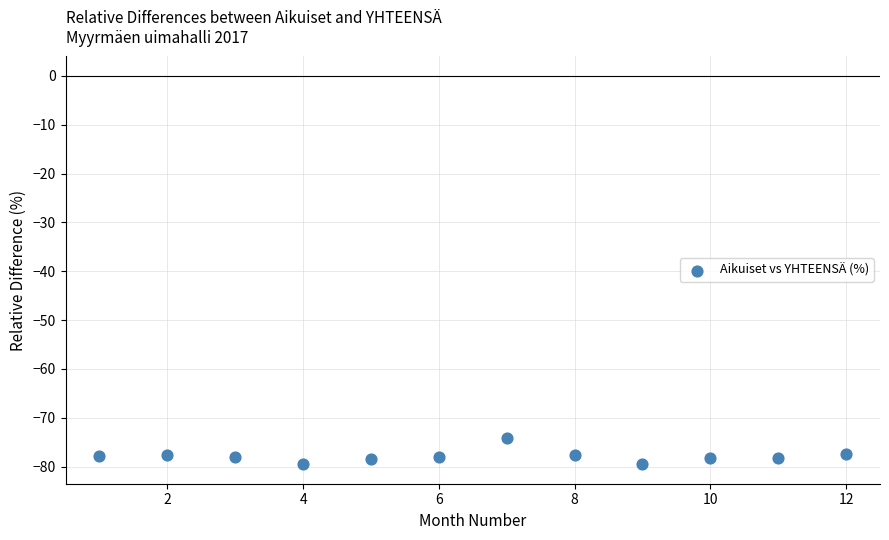

What is the range of Y values (max minus min)?

5.4